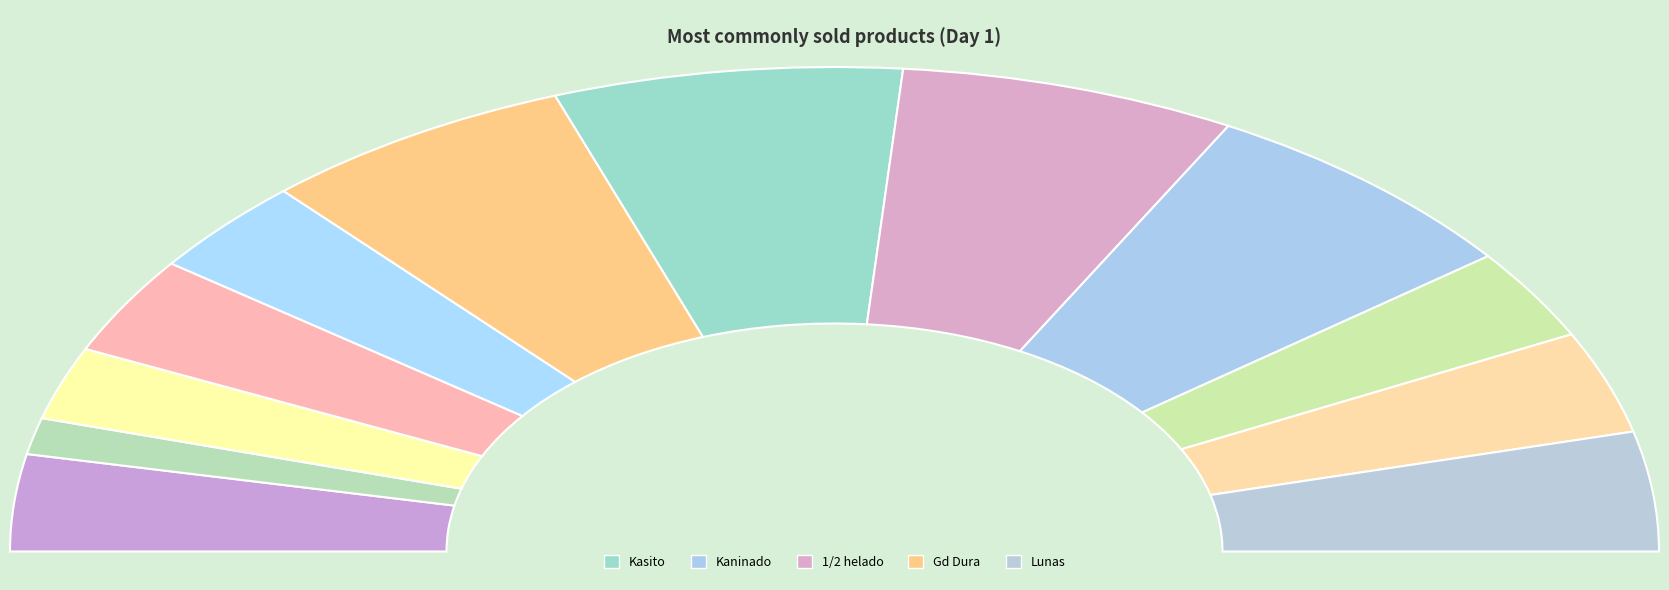

How many slices are in this pie chart?

12